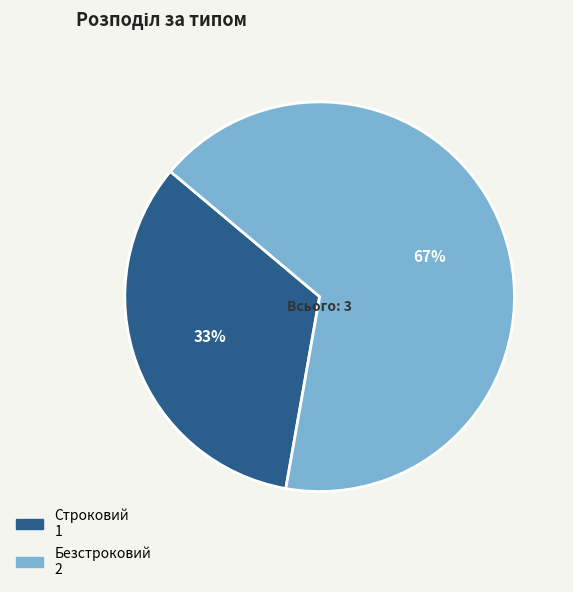

Which has a higher value, Безстроковий or Строковий?

Безстроковий